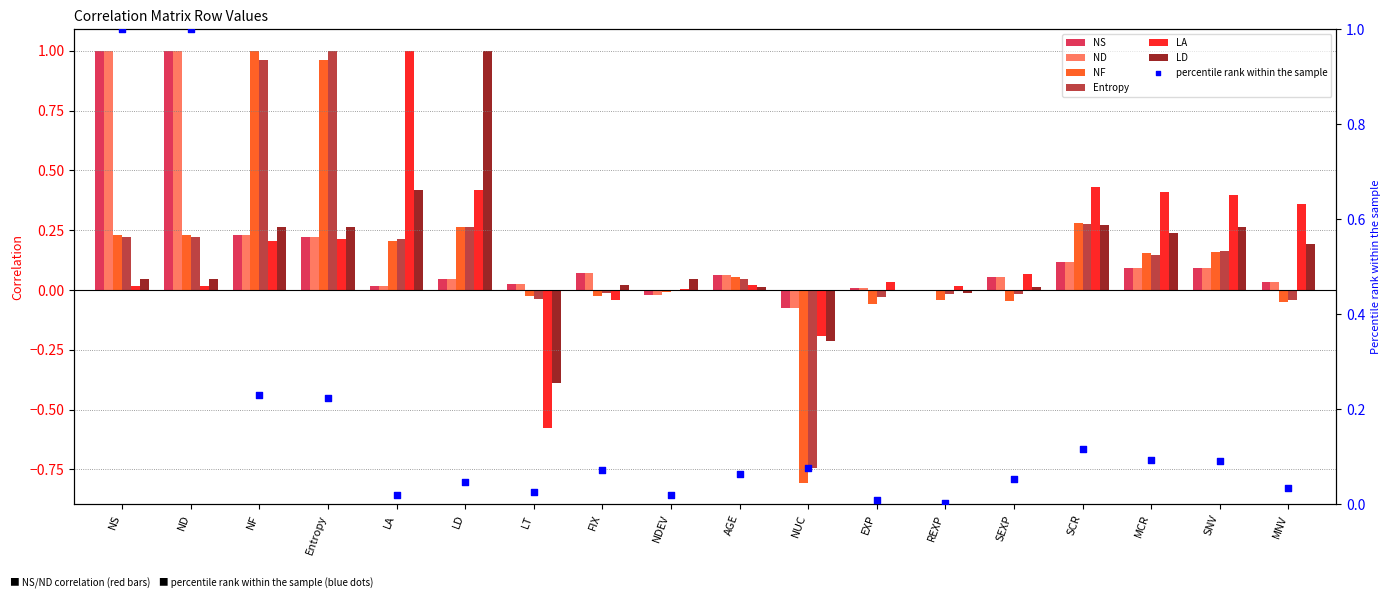

Which series reaches the maximum Y coordinate?

NS